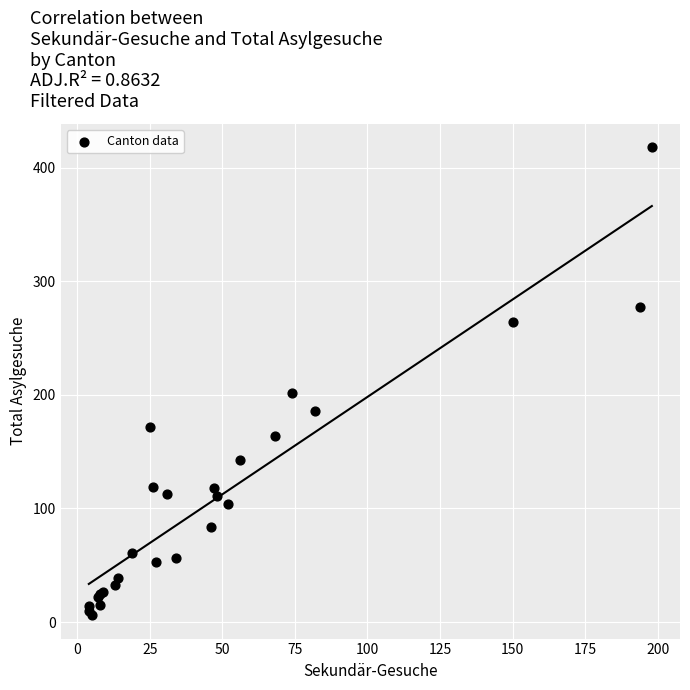

What Y value in the scatter plot is closest to 212?

202